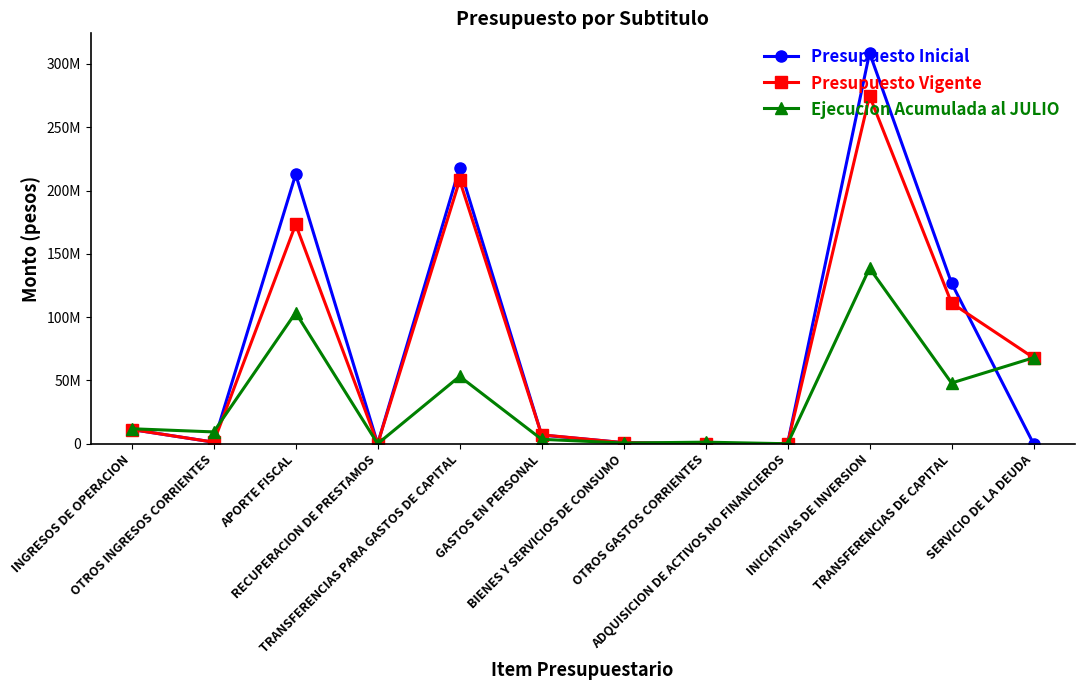

The value of Ejecucion Acumulada al JULIO at TRANSFERENCIAS PARA GASTOS DE CAPITAL is 84114082. True or false?

False